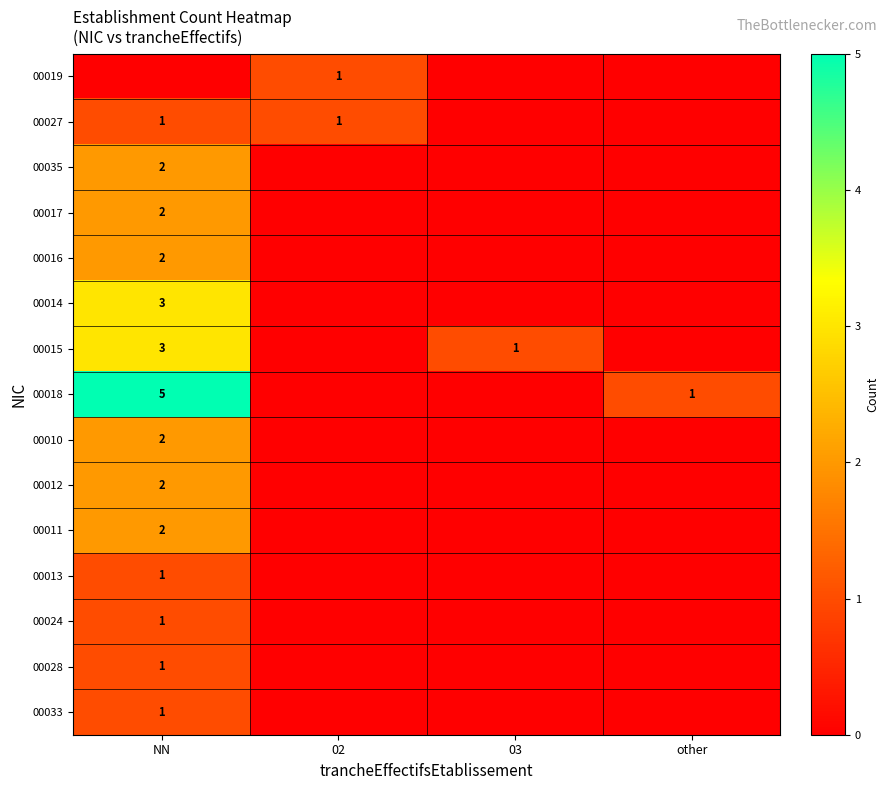

At how many categories does at least one series exceed 3?

1